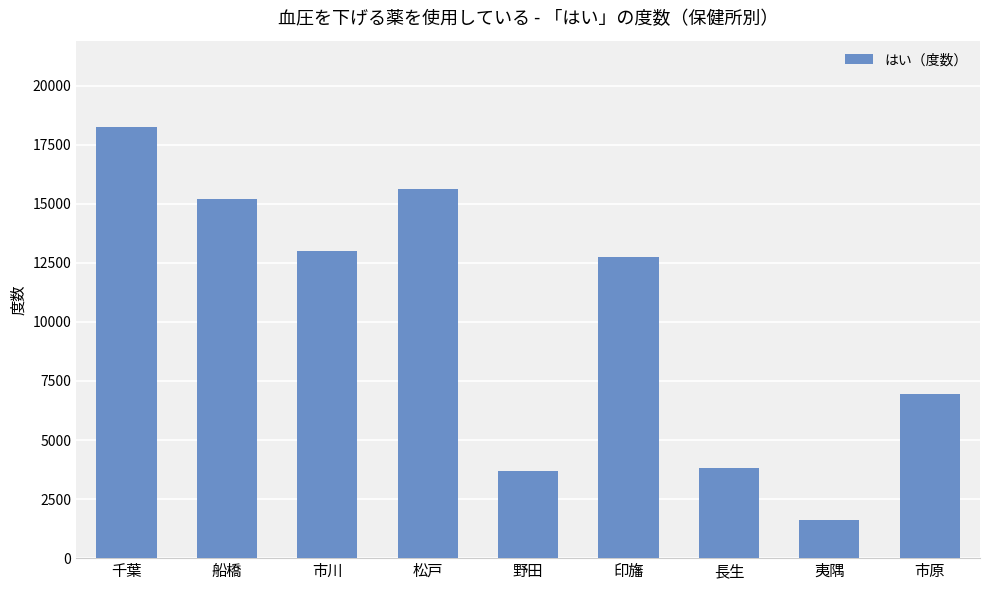

Reading left to right, what are all the values shown in this chart?

18253	15193	12995	15624	3689	12728	3823	1604	6949